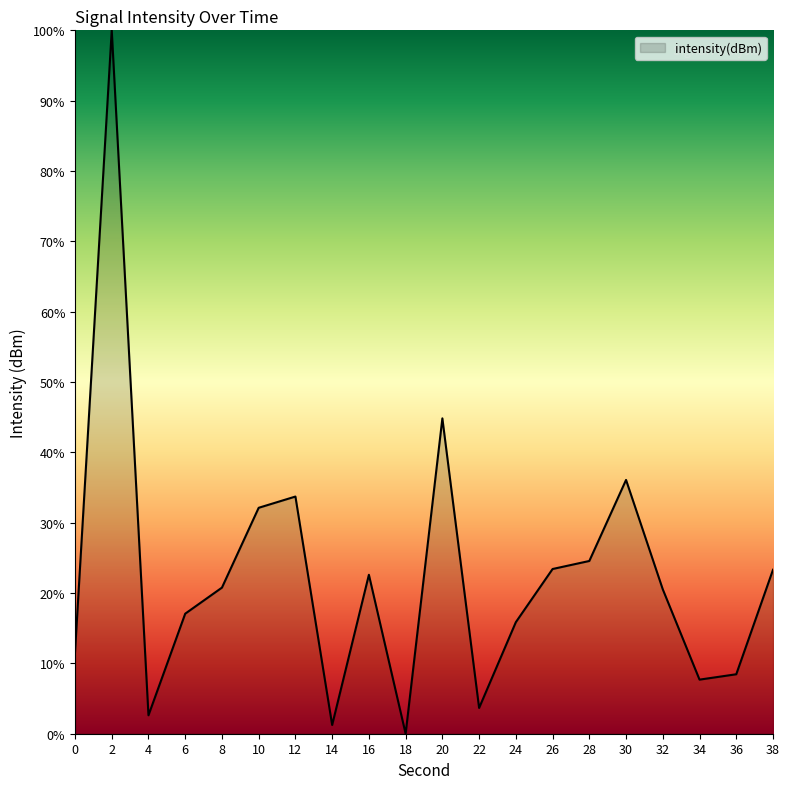

Which label corresponds to the largest value in the chart?

2